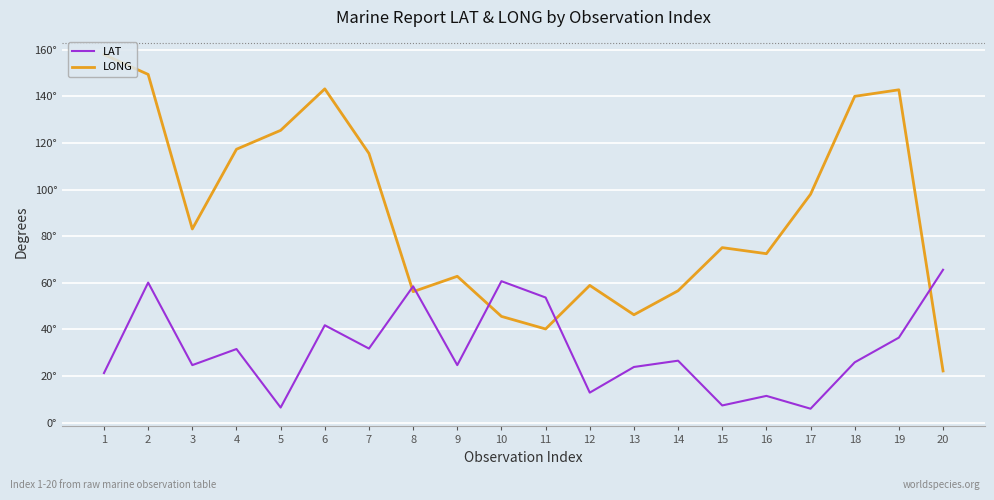

In LAT, how many points are higher than both neighbors (excluding endpoints)?

7